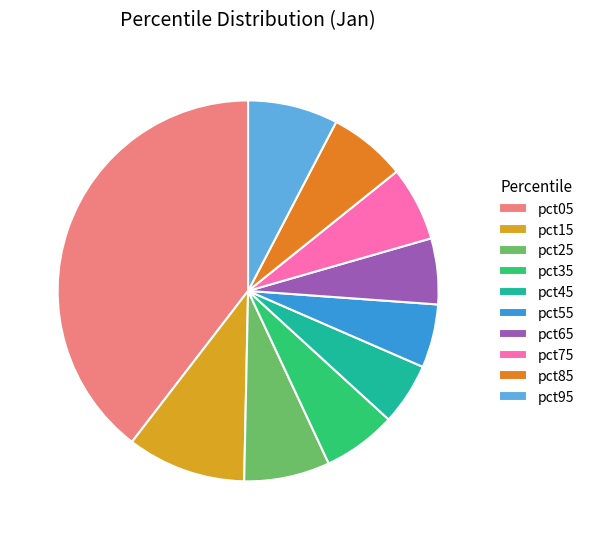

How many segments does this pie chart have?

10